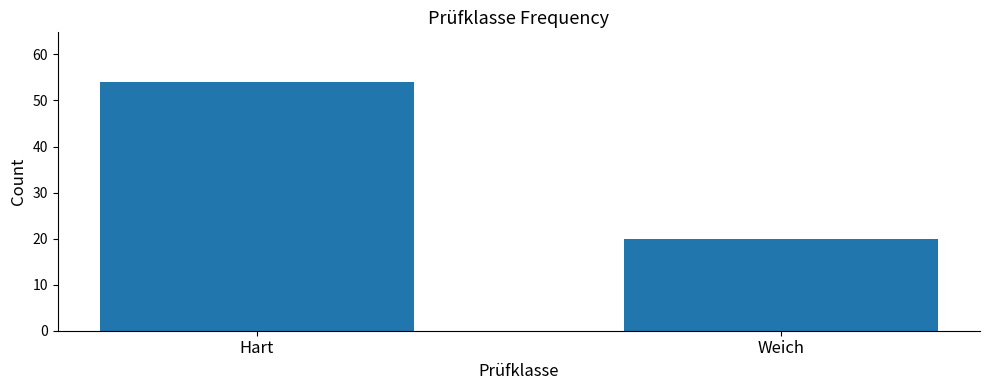

What is the approximate value at Hart?

54